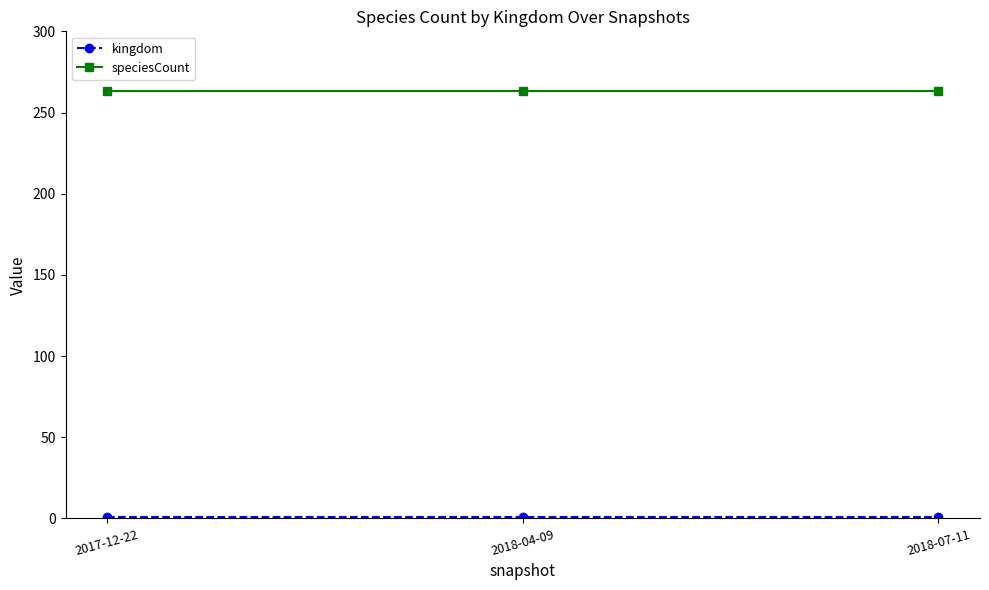

What is the minimum value for speciesCount?

263